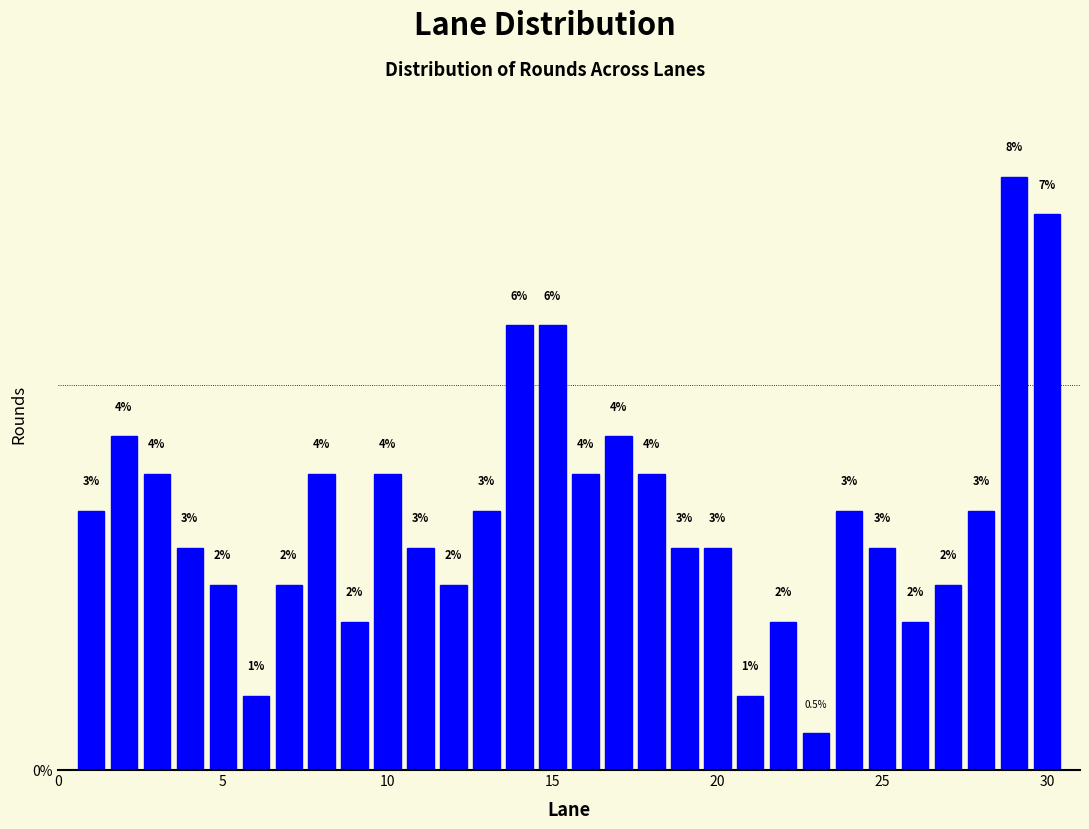

Read against the x-axis, roughly where is the centre of the tallest bar?

29.0